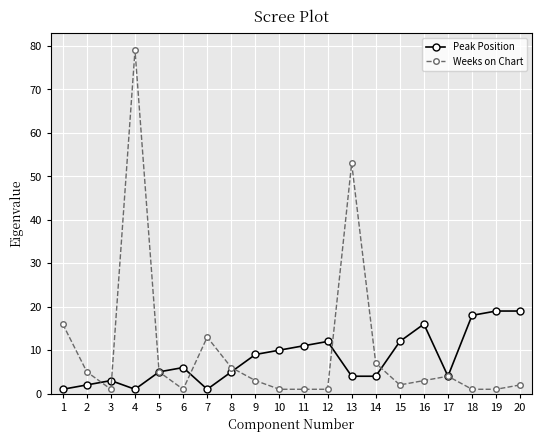

Reading left to right, what are all the values shown in this chart?

Peak Position: 1	2	3	1	5	6	1	5	9	10	11	12	4	4	12	16	4	18	19	19
Weeks on Chart: 16	5	1	79	5	1	13	6	3	1	1	1	53	7	2	3	4	1	1	2